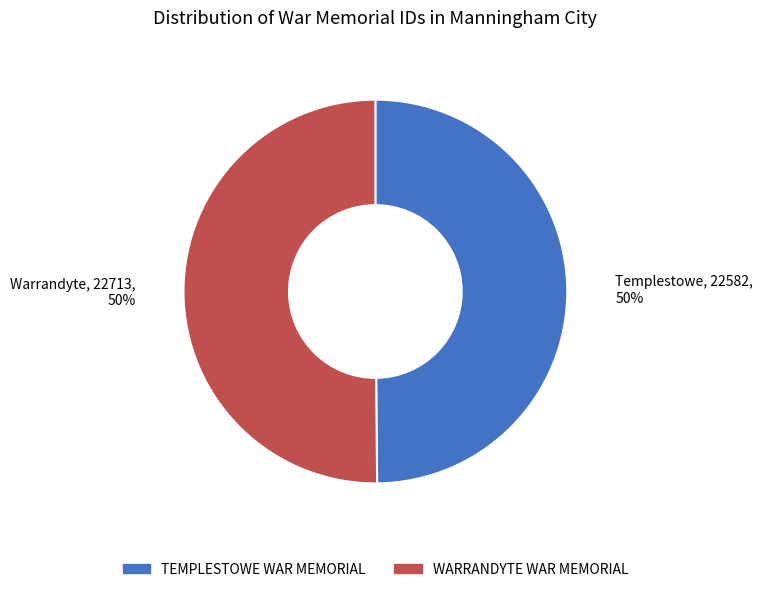

Do TEMPLESTOWE WAR MEMORIAL and WARRANDYTE WAR MEMORIAL together represent more than half of the pie?

Yes